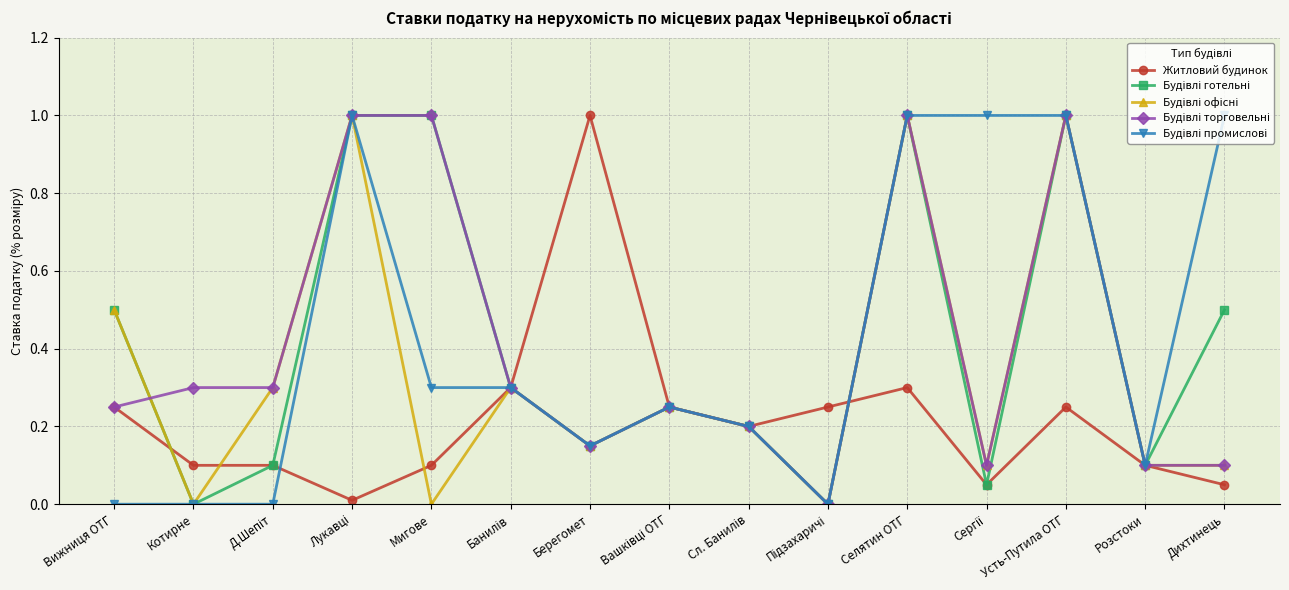

What is the maximum value shown in the chart?

1.0